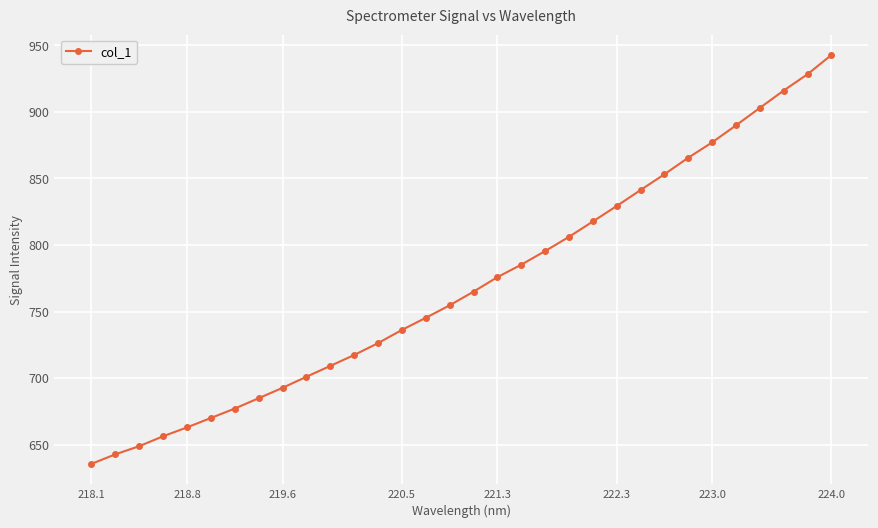

What is the value of the 32nd point from the left?

942.8